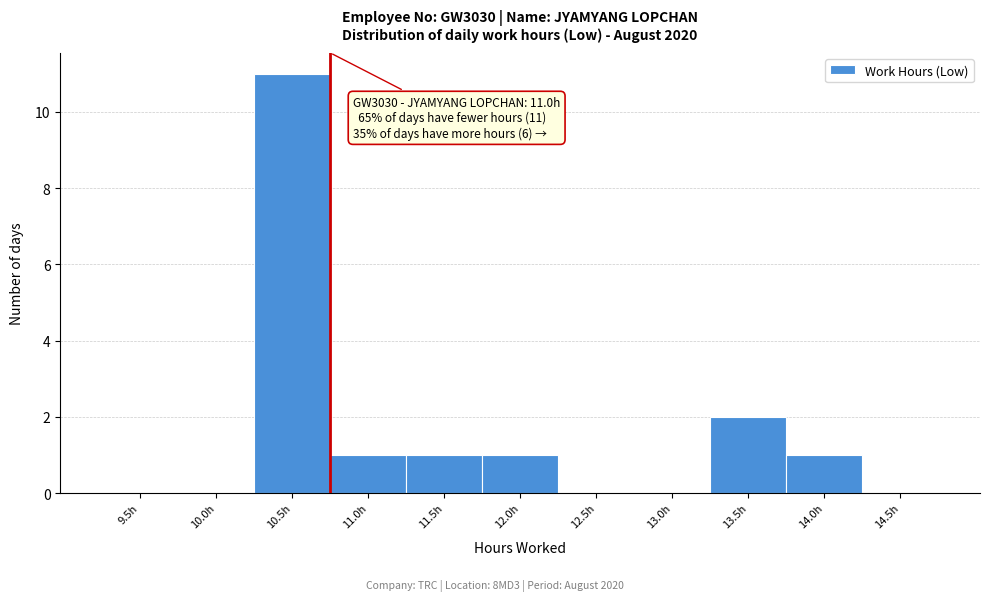

Reading right to left, extract all data points from this chart.

14.5h=0	14.0h=1	13.5h=2	13.0h=0	12.5h=0	12.0h=1	11.5h=1	11.0h=1	10.5h=11	10.0h=0	9.5h=0